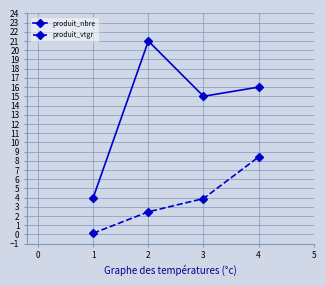

What are all the series names shown in the legend?

produit_nbre, produit_vtgr